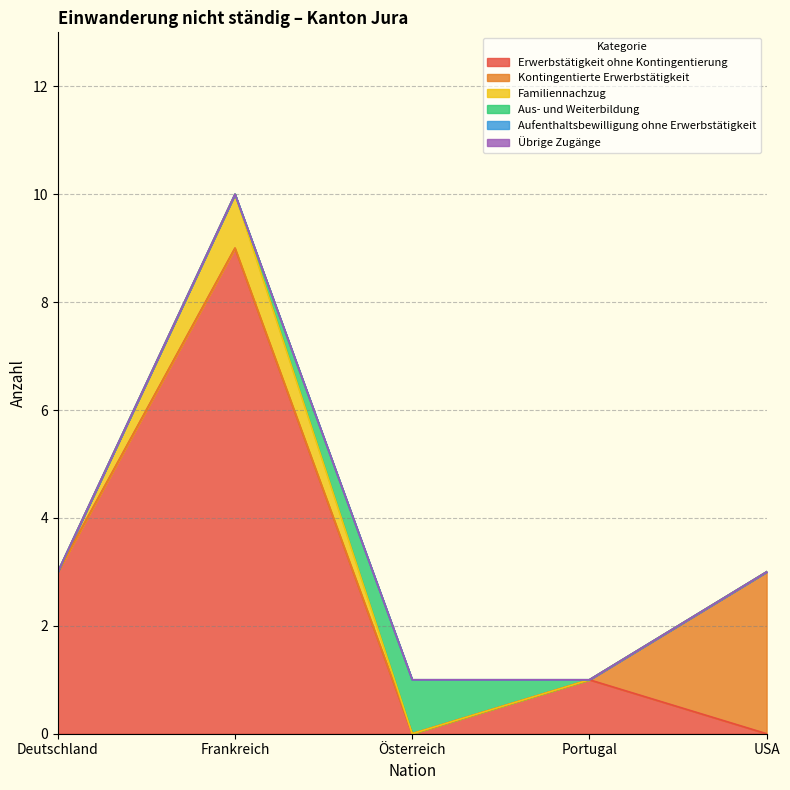

What is the sum of all Familiennachzug values?

1